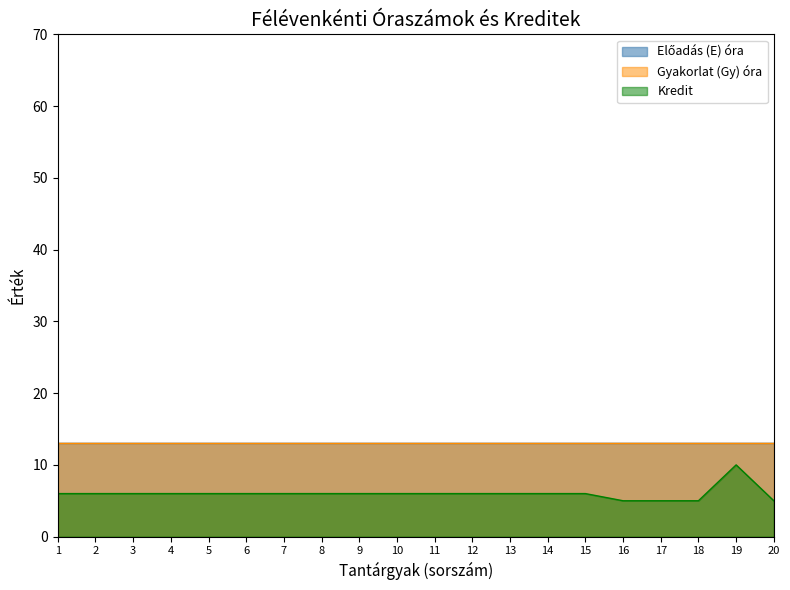

True or false: Gyakorlat (Gy) óra and Kredit cross at least once.

False